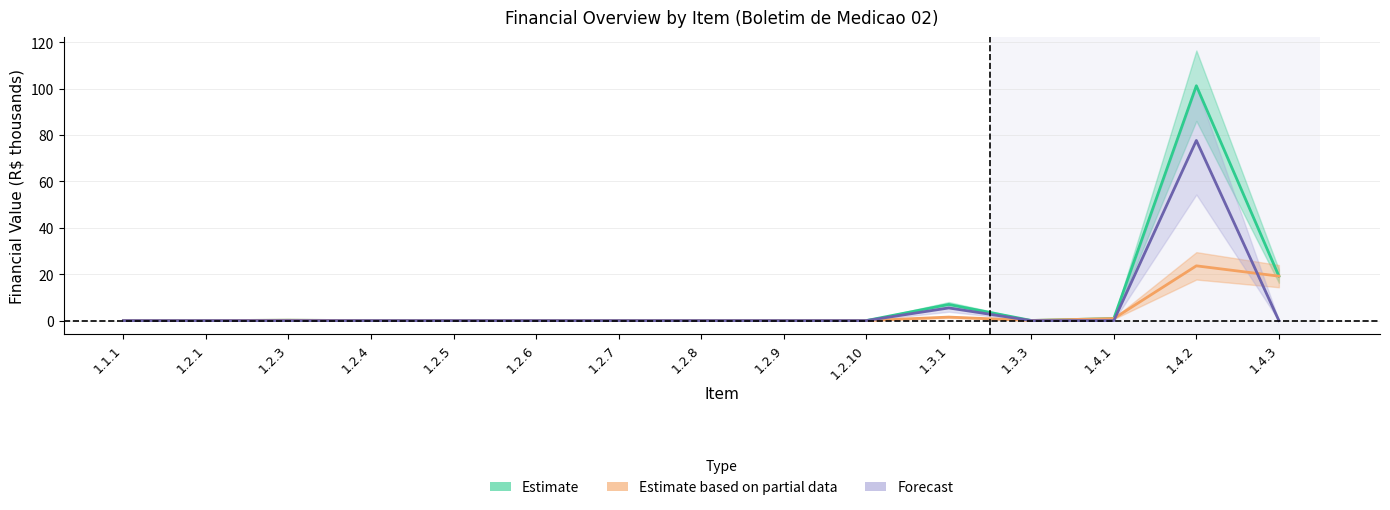

Which category has the highest value in the Estimate based on partial data series?

1.4.2